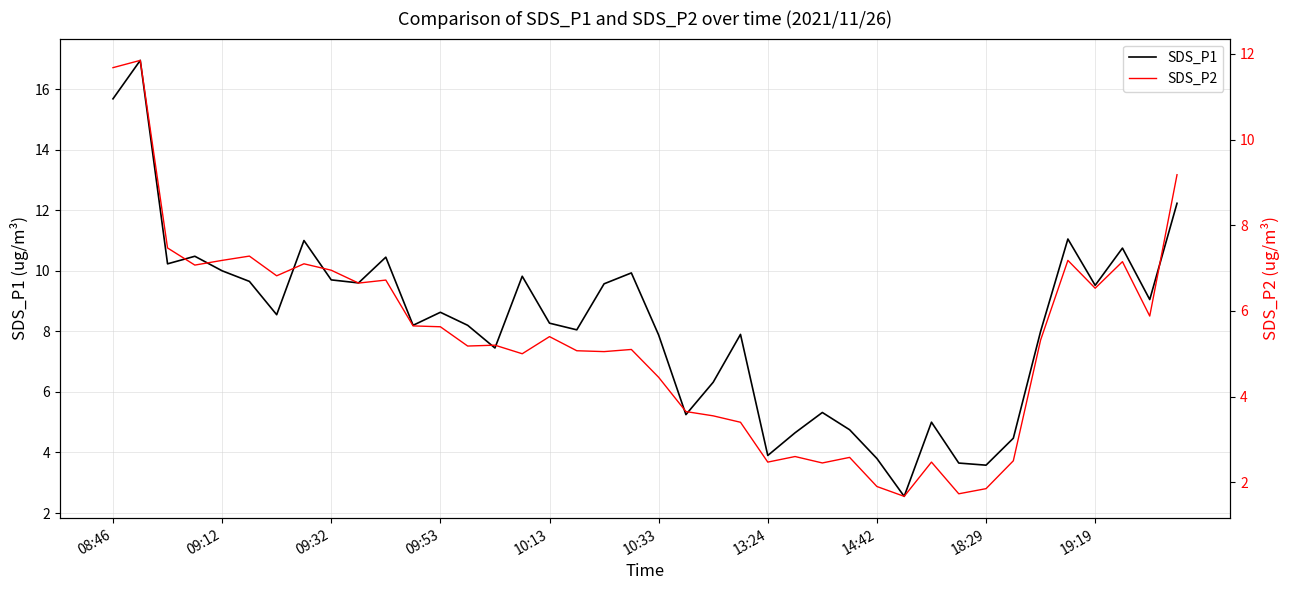

True or false: SDS_P2 and SDS_P1 cross at least once.

False